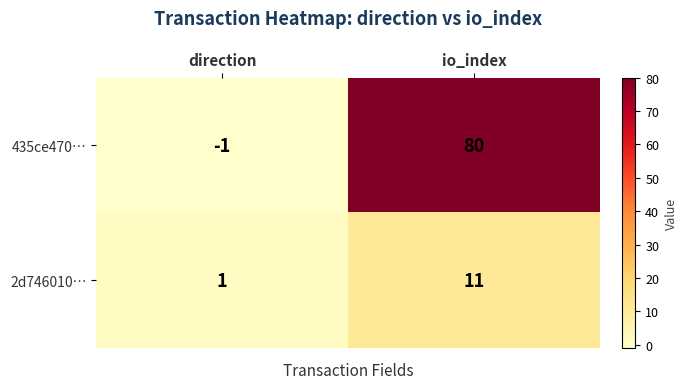

List the series in order of their overall mean, highest first.

435ce470…, 2d746010…